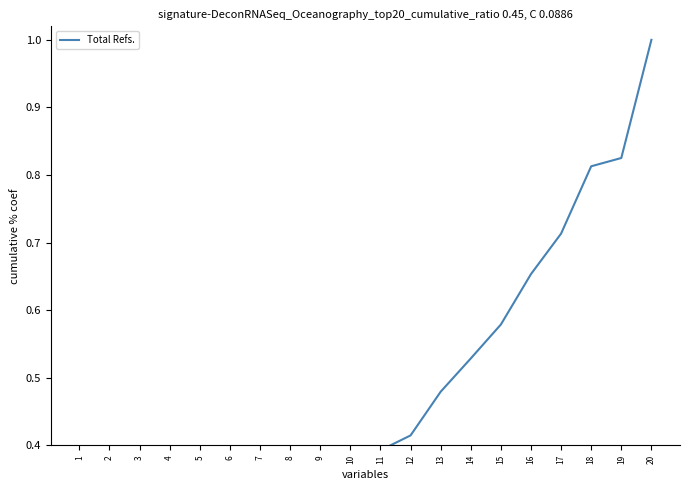

Reading left to right, what are all the values shown in this chart?

0.0	0.0	0.0	0.0	0.1	0.1	0.1	0.2	0.3	0.3	0.4	0.4	0.5	0.5	0.6	0.7	0.7	0.8	0.8	1.0